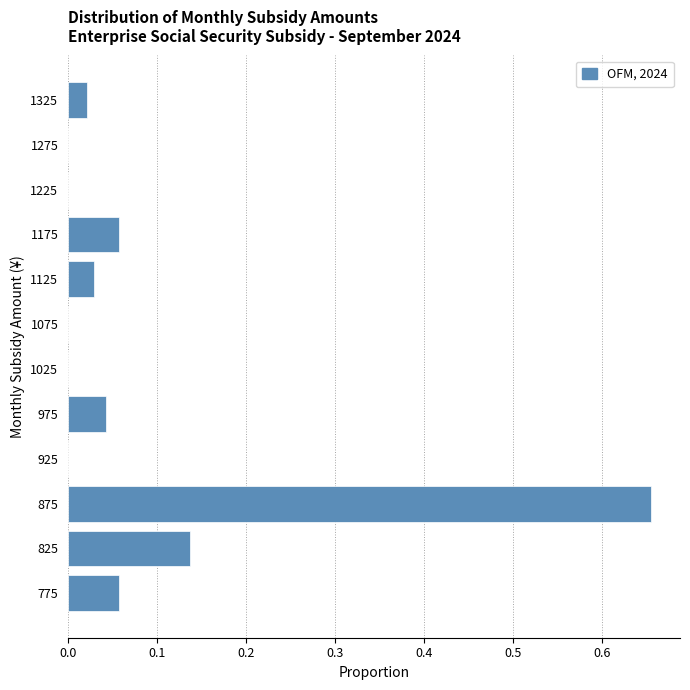

What is the sum of all values?

1.0